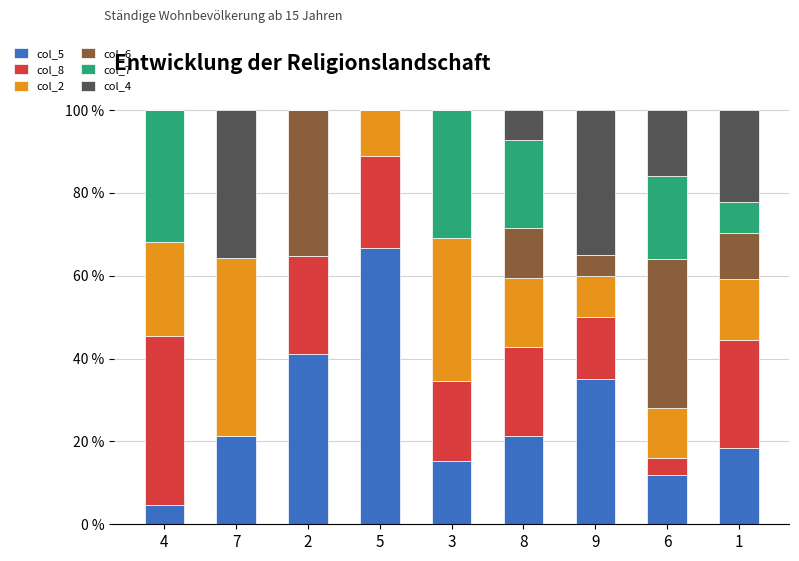

What is the total value across all series at 7?

100.0